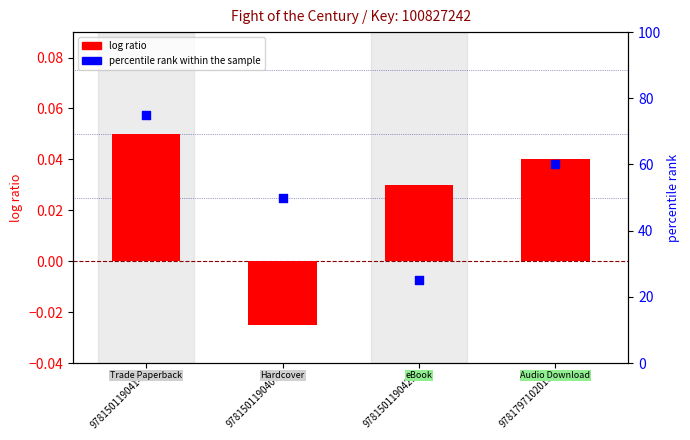

Which series contains the lowest Y value?

log ratio